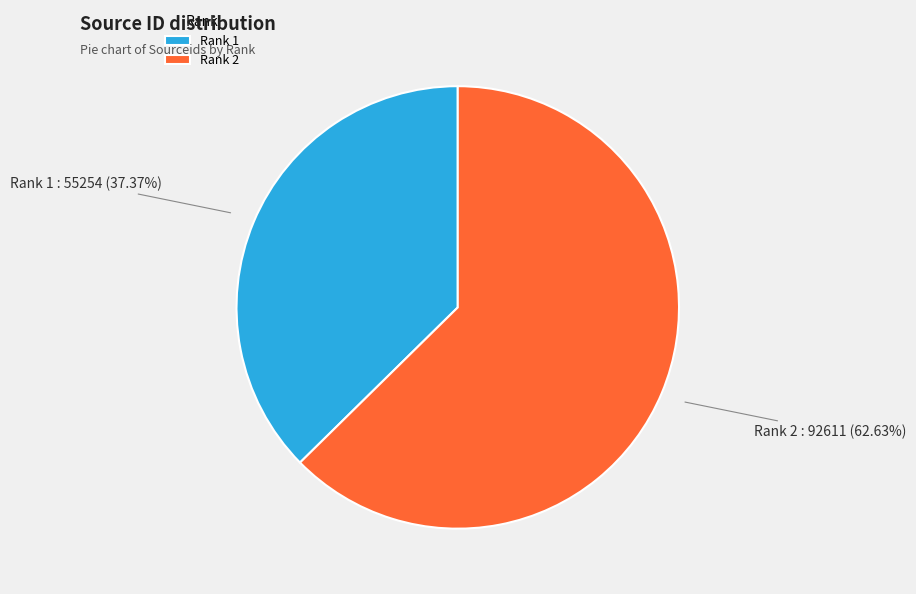

Which has a higher value, Rank 1 or Rank 2?

Rank 2